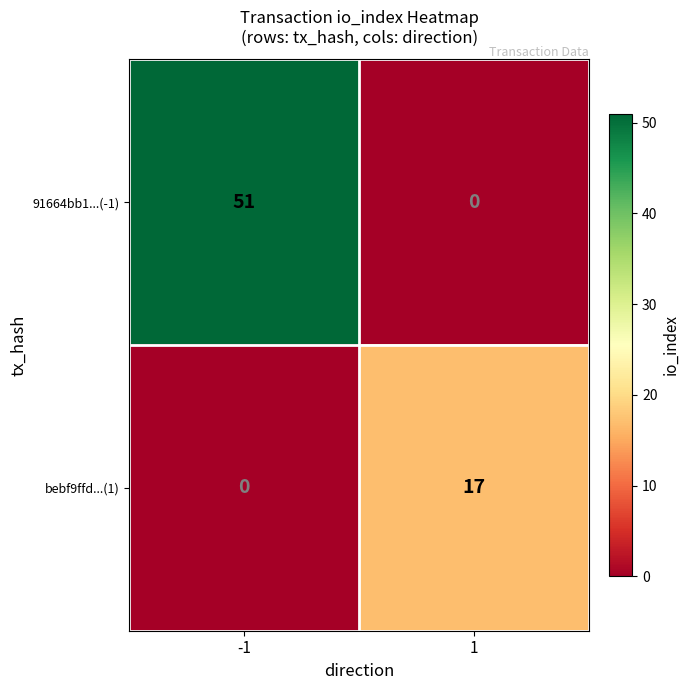

Which series has the widest spread of values?

91664bb1...(-1)